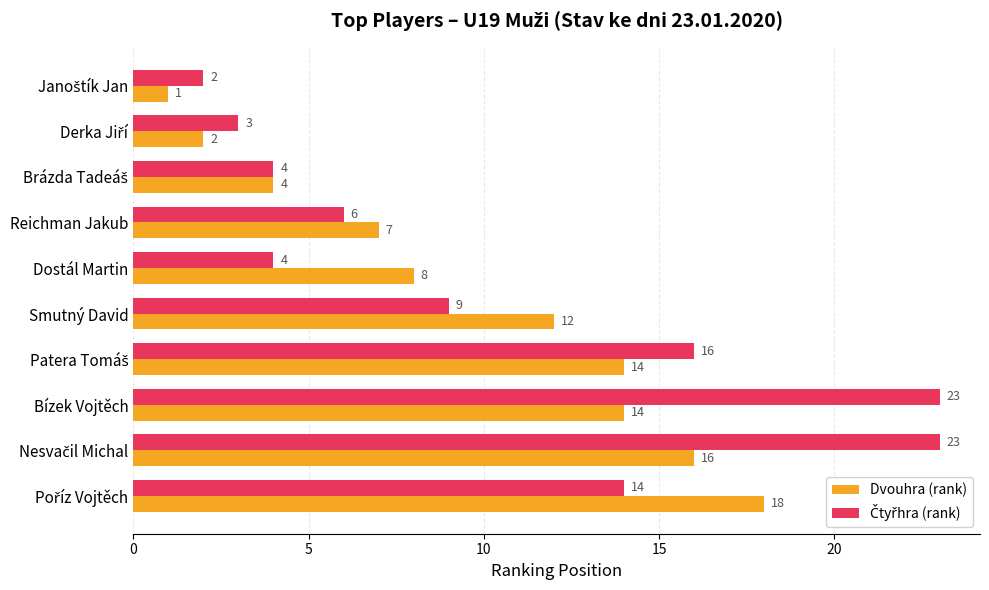

True or false: Dvouhra (rank) has a value of 2 at Reichman Jakub.

False